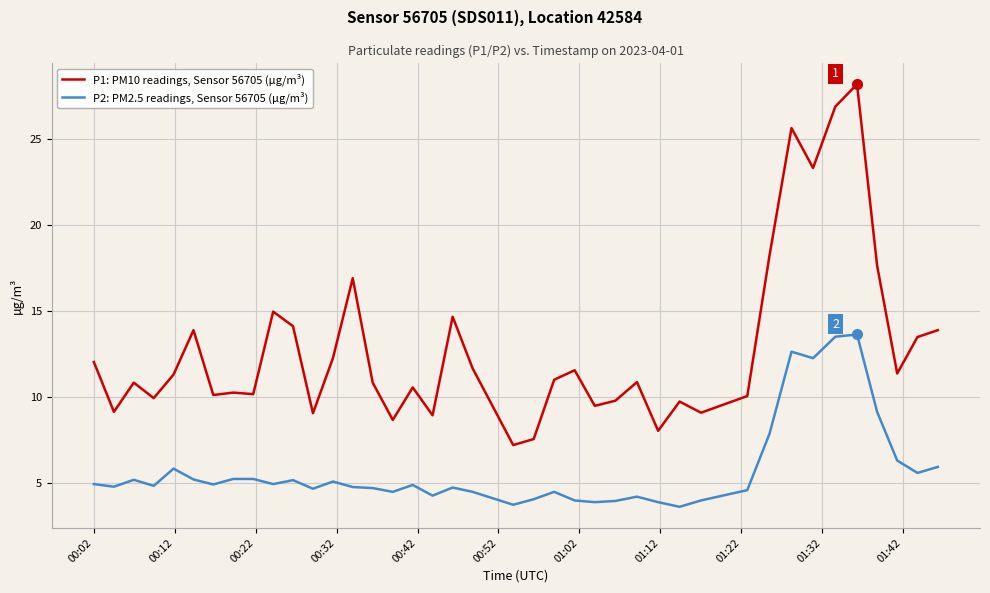

Does the chart have visible grid lines?

Yes